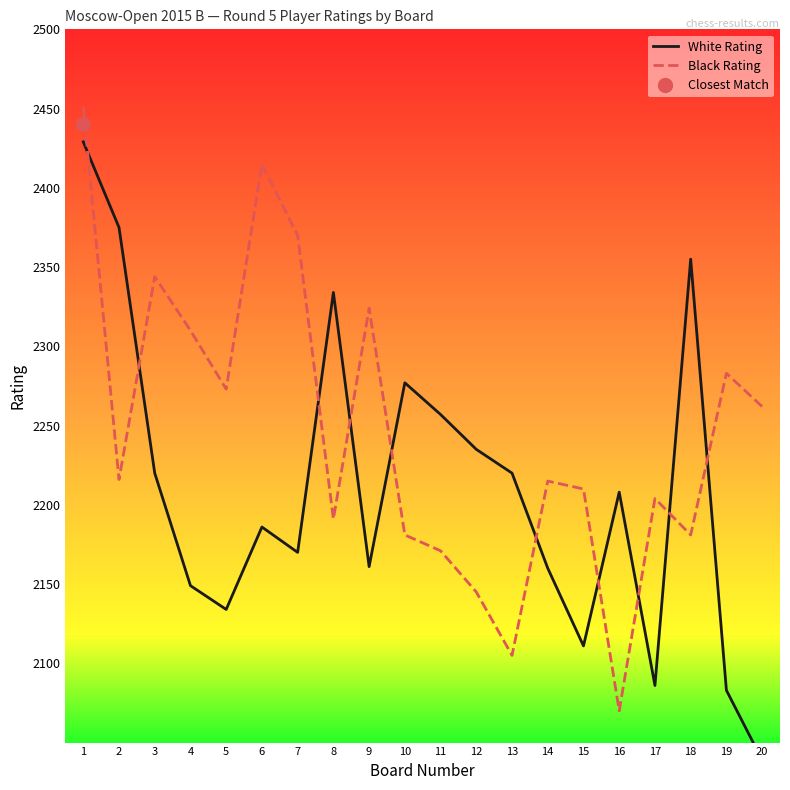

What is the difference between the highest and lowest values at 16?

138